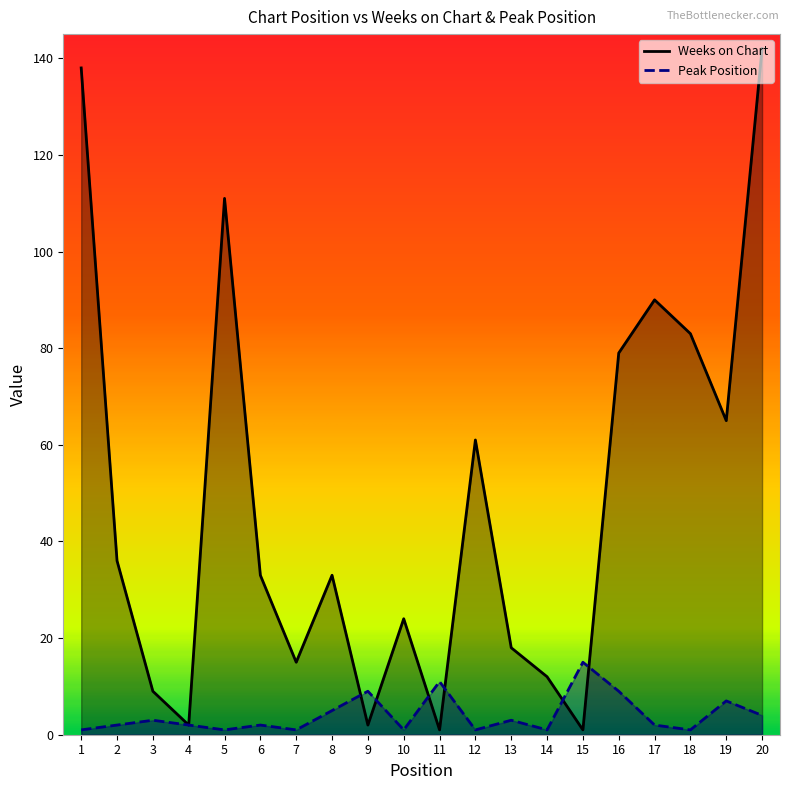

Does the chart display data point markers on the line(s)?

No